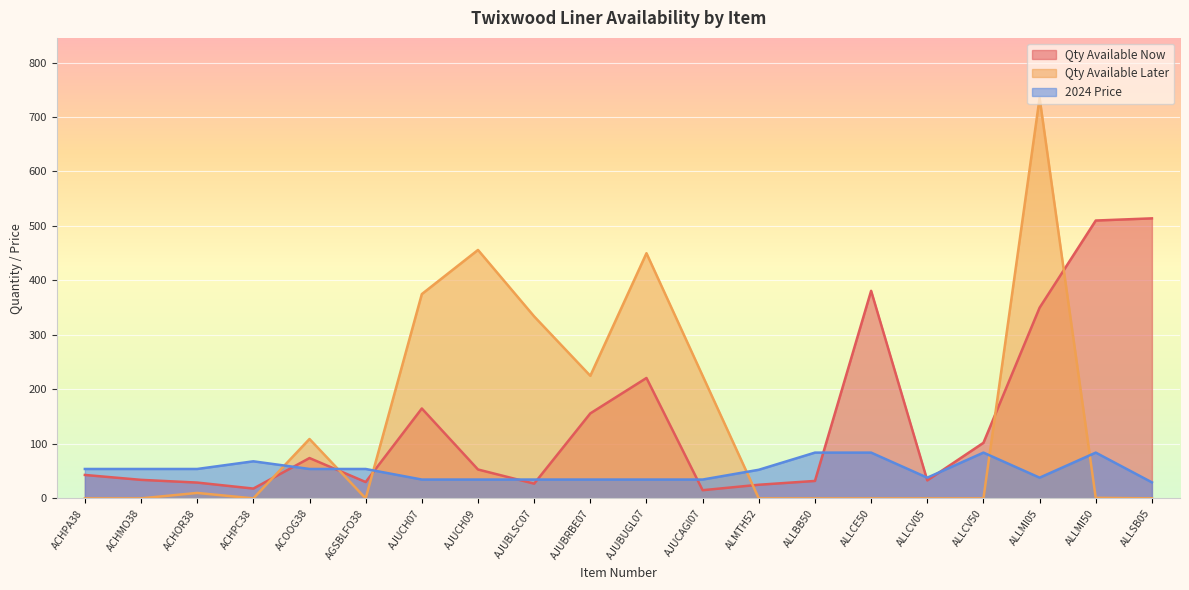

What is the spread (max minus min) of values at ALLMI05?

697.0